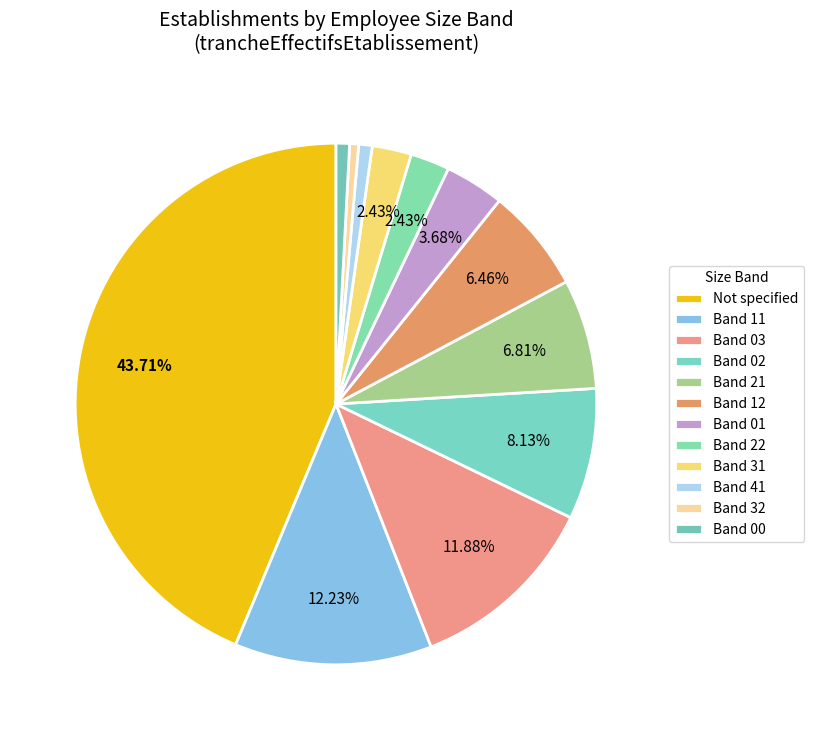

How many segments does this pie chart have?

12